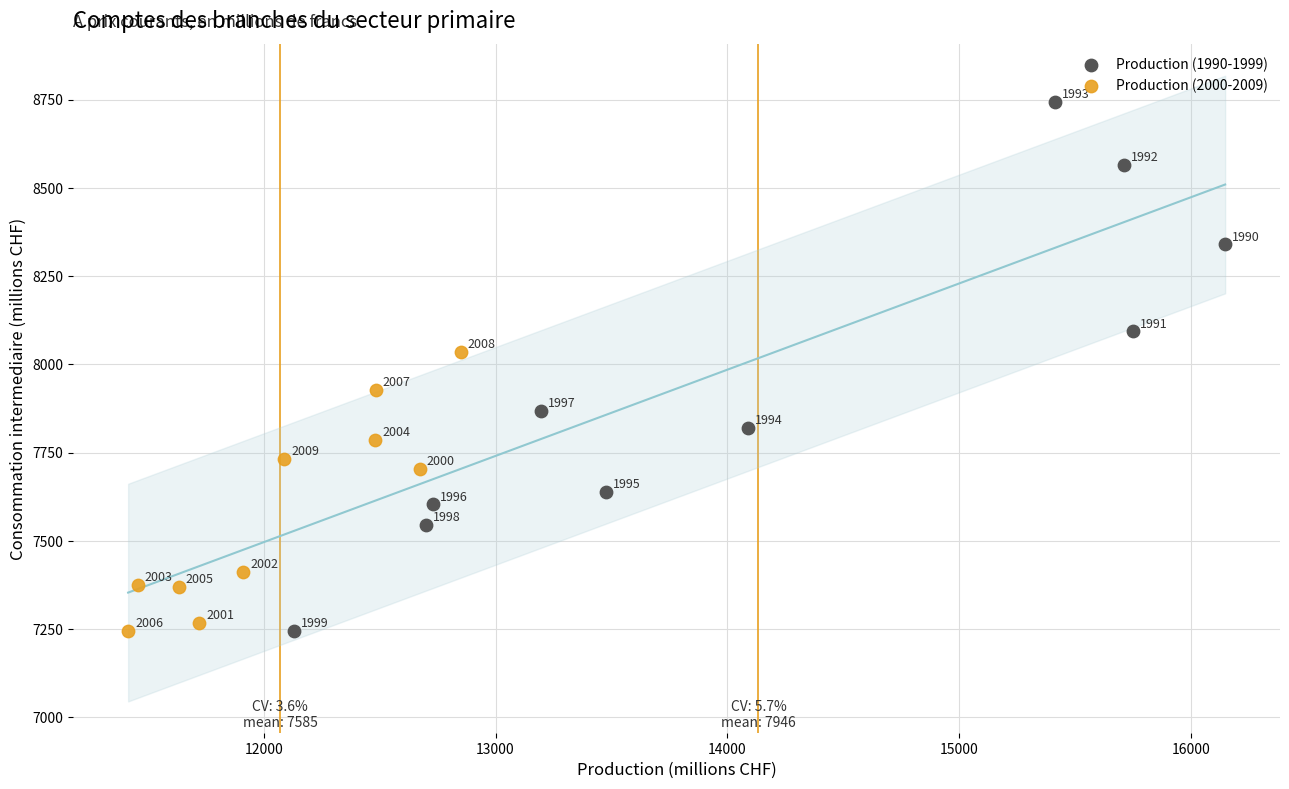

Which series reaches the minimum Y coordinate?

Production (1990-1999)